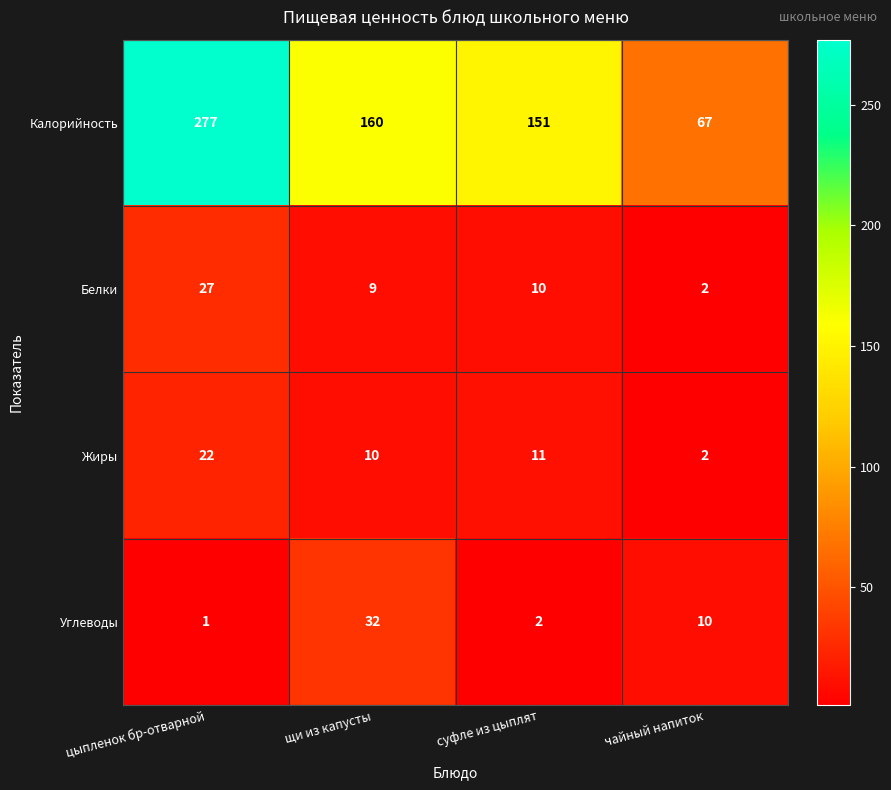

Rank the series at цыпленок бр-отварной from highest to lowest value.

Калорийность, Белки, Жиры, Углеводы